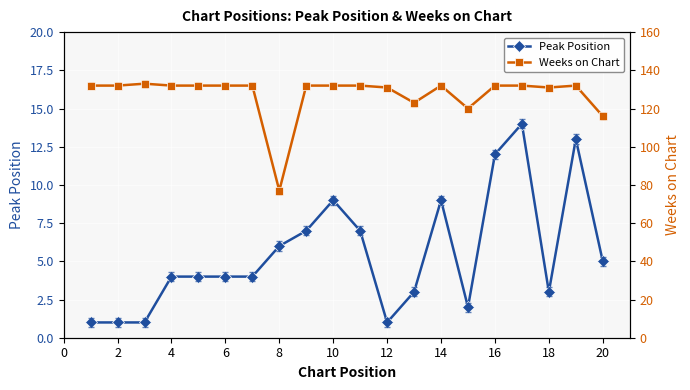

The value of Peak Position at 14 is 15. True or false?

False